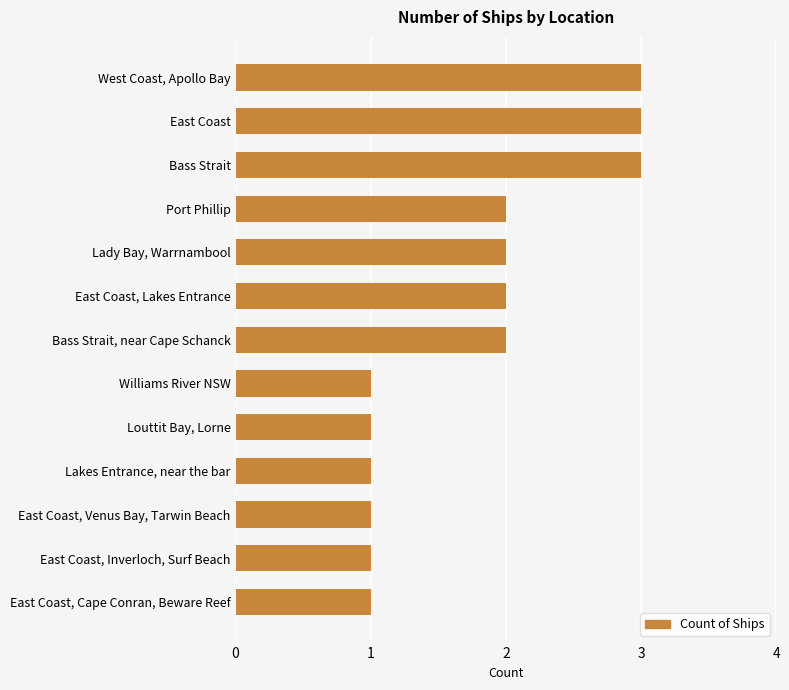

Approximately how many times larger is the value at Louttit Bay, Lorne compared to Williams River NSW?

1.0